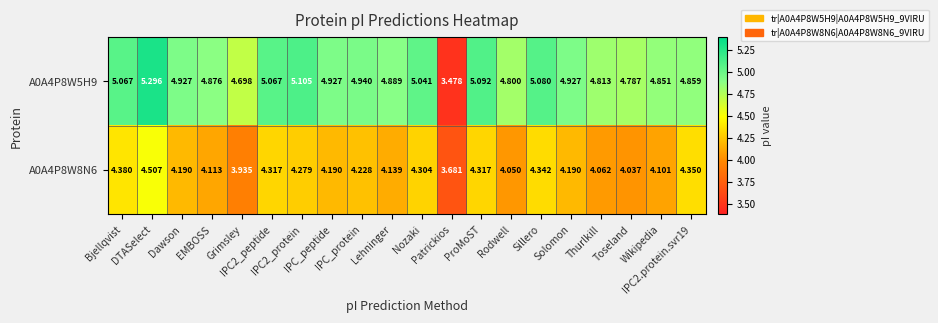

What is the total value across all series at Nozaki?

9.3